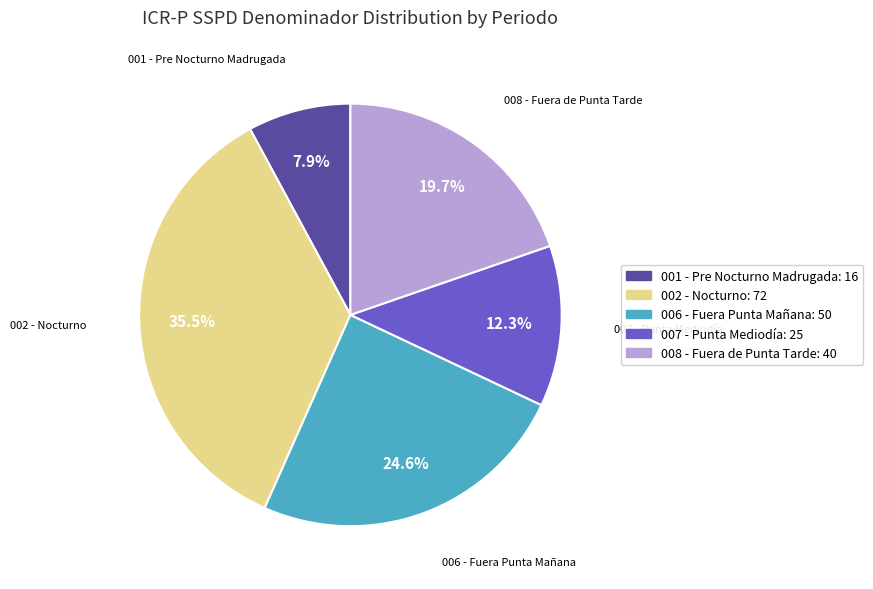

True or false: 001 - Pre Nocturno Madrugada accounts for 1% of the total.

False